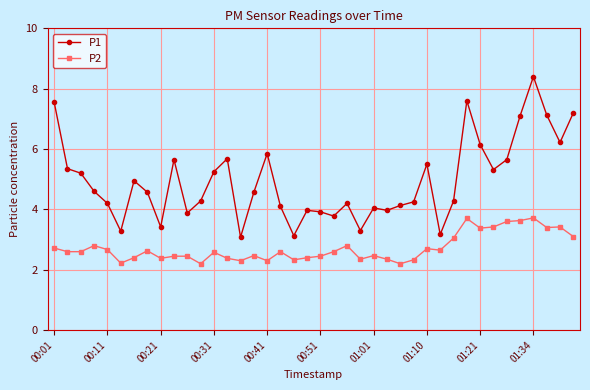

Rank the series by their maximum value, from lowest to highest.

P2, P1